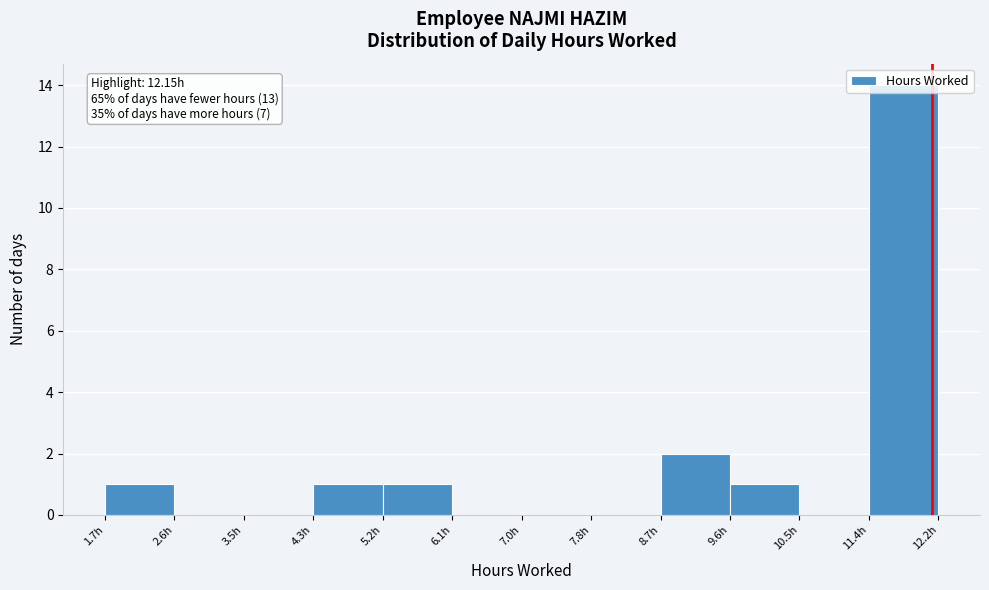

Over which range of the x-axis is the bar tallest?

11.4 to 12.2